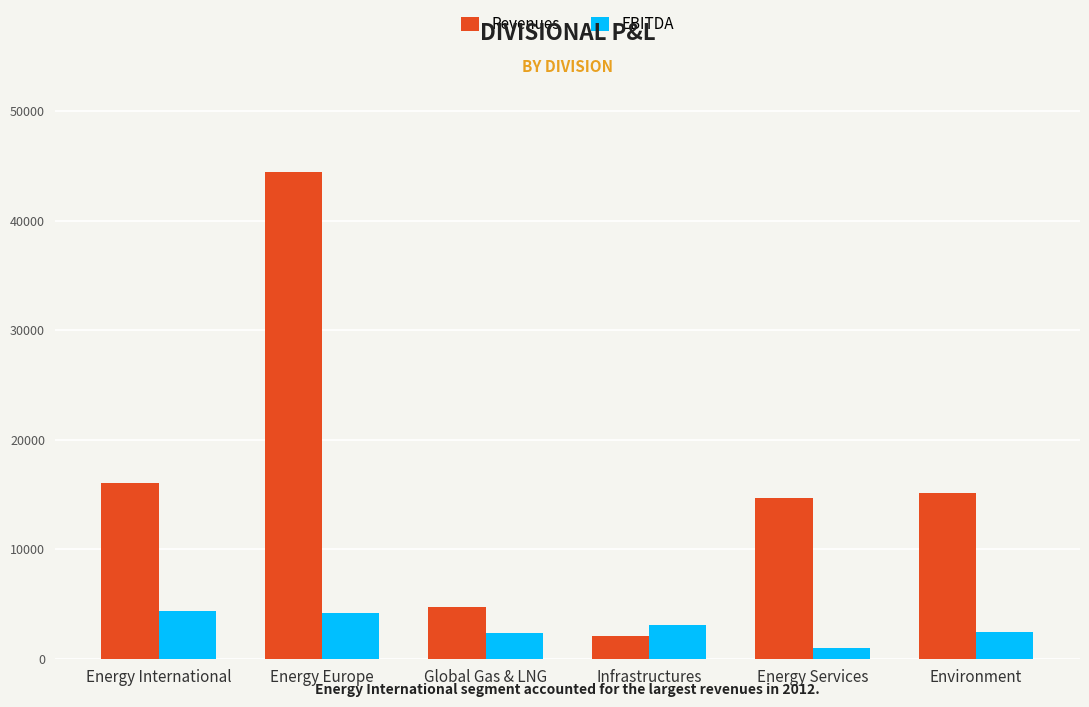

At which label does Revenues first exceed 15093?

Energy International